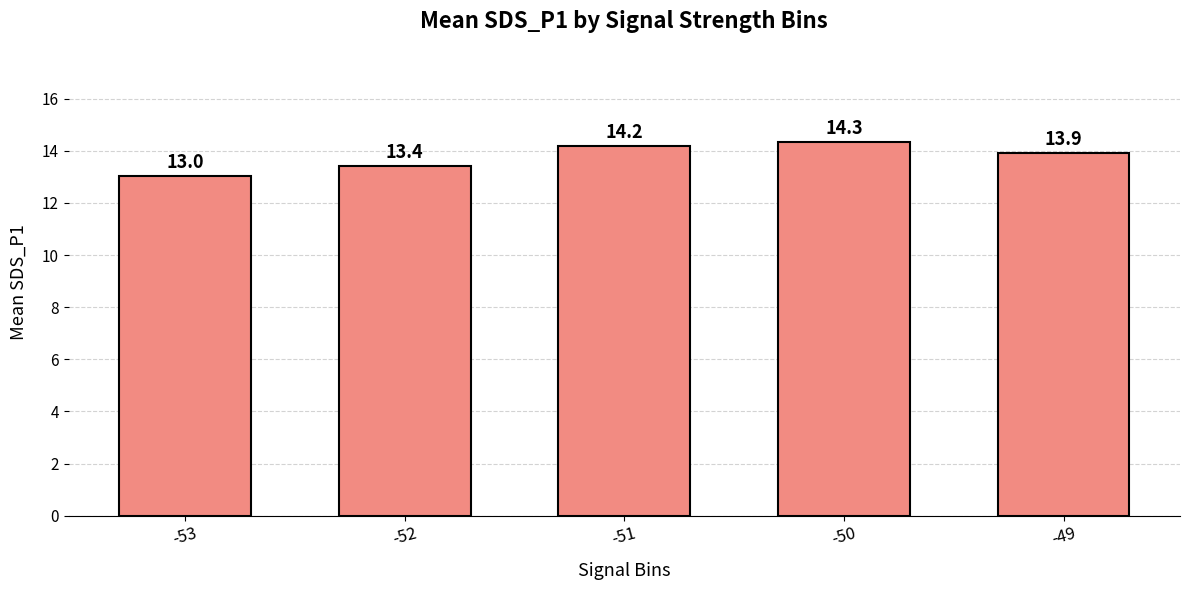

How many bars are there in total?

5